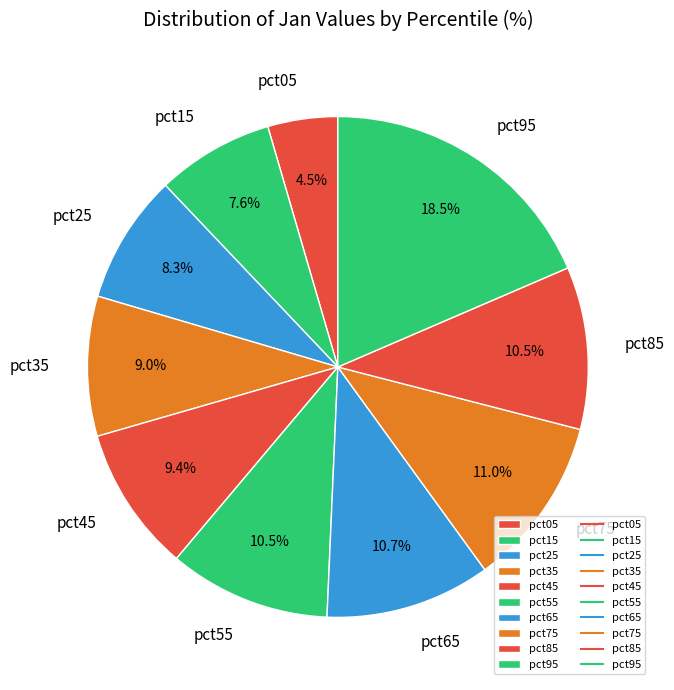

How many segments does this pie chart have?

10